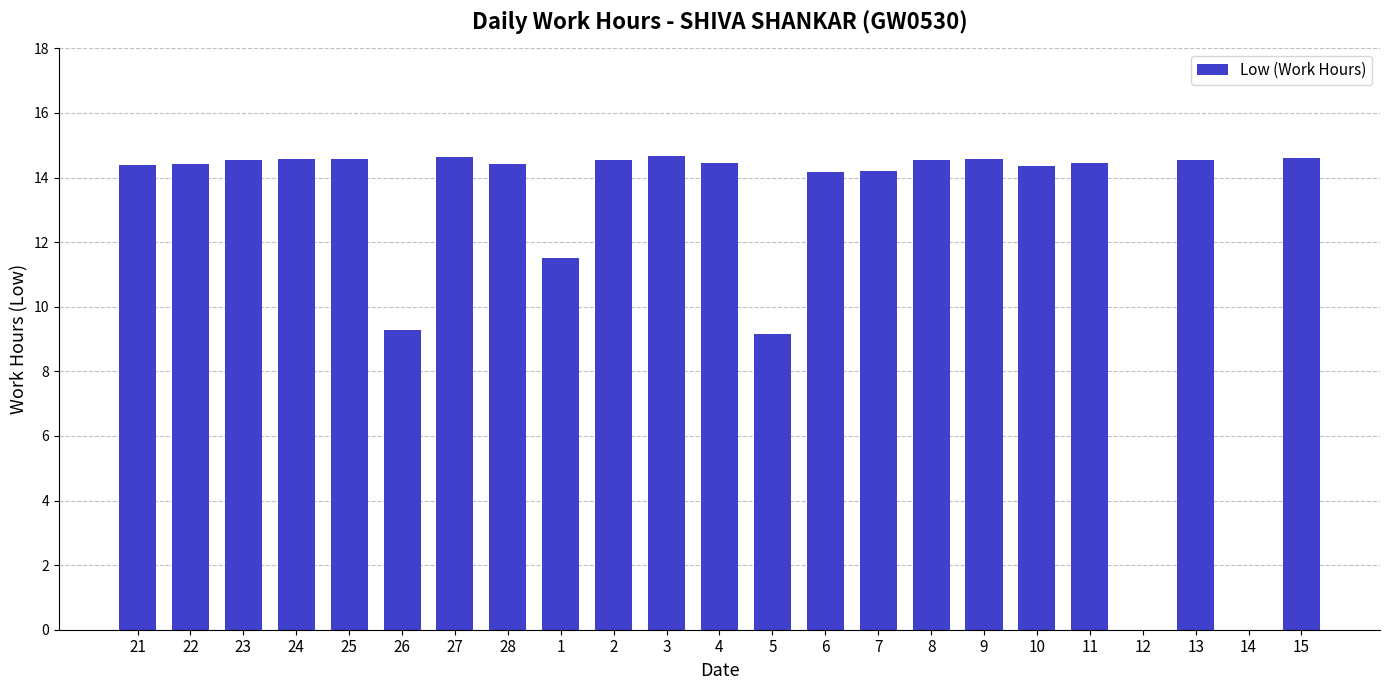

What is the sum of all values?

290.6